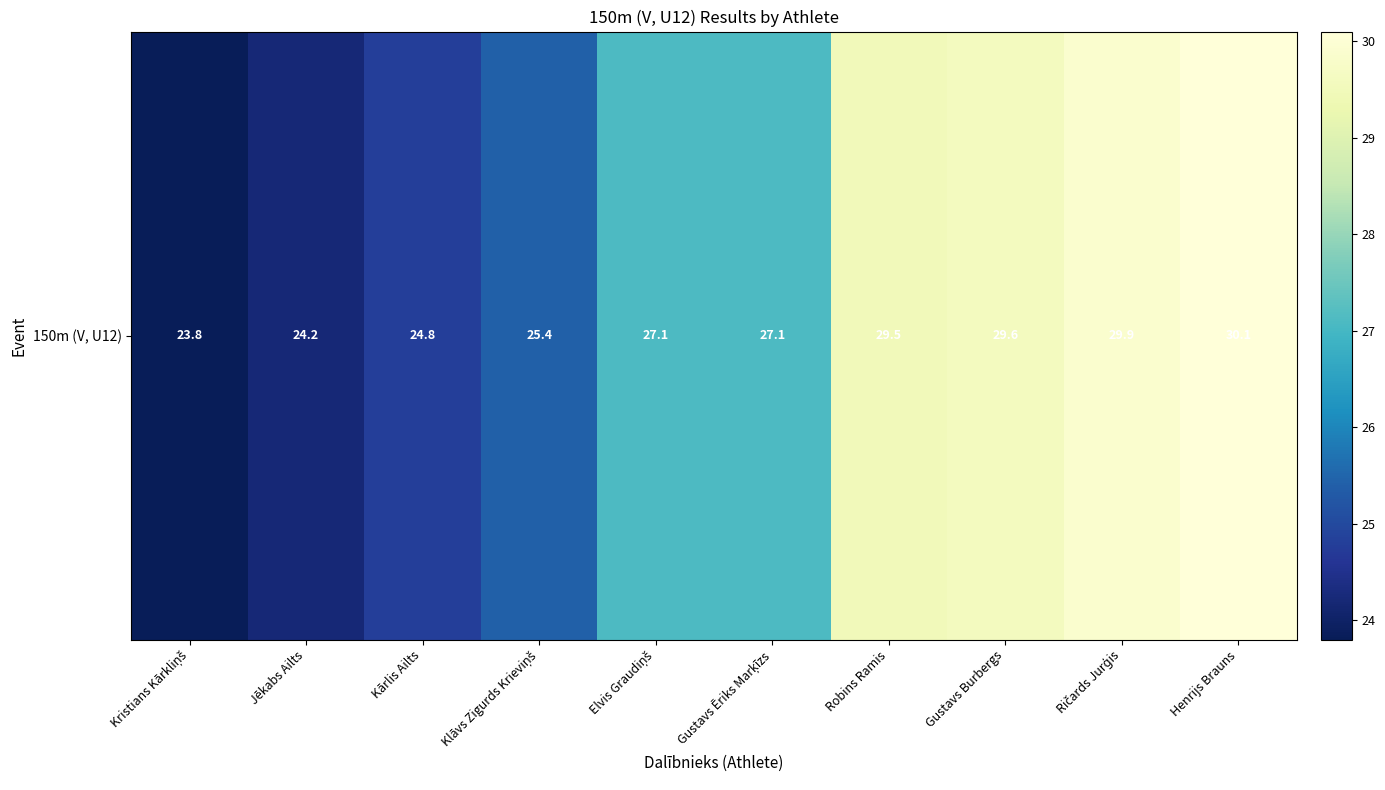

True or false: the data shows 11.0 at Henrijs Brauns.

False